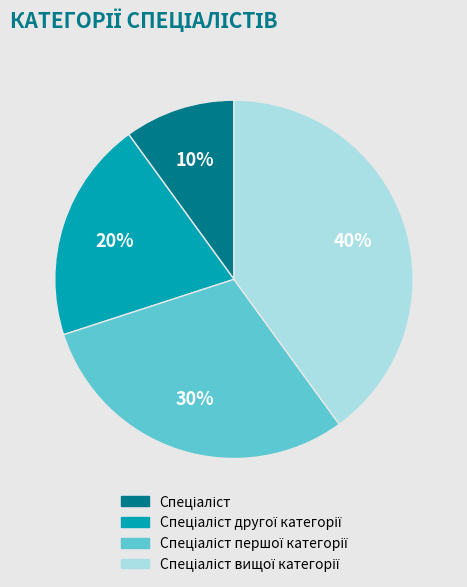

To the nearest percent, what is the average slice percentage?

25%